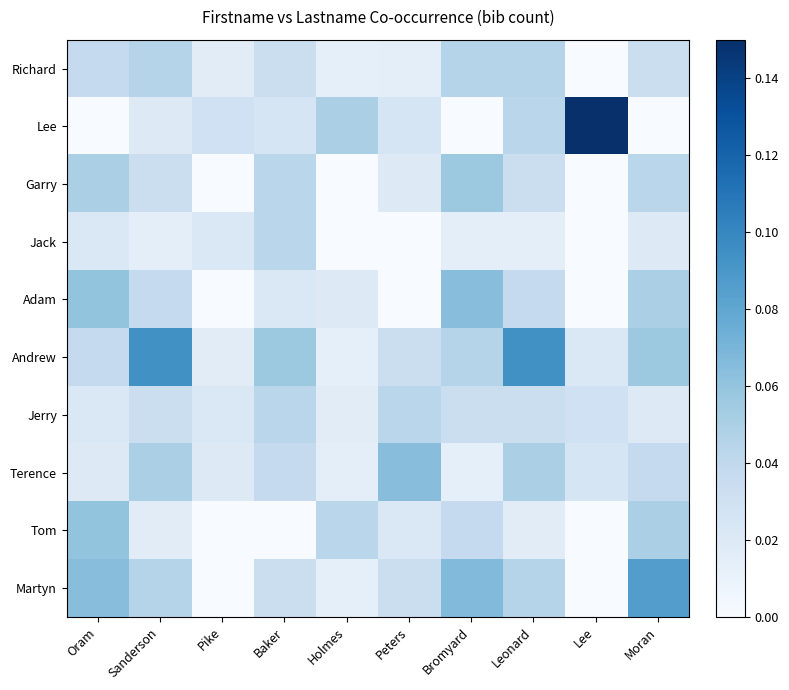

How many categories are shown in the chart?

10